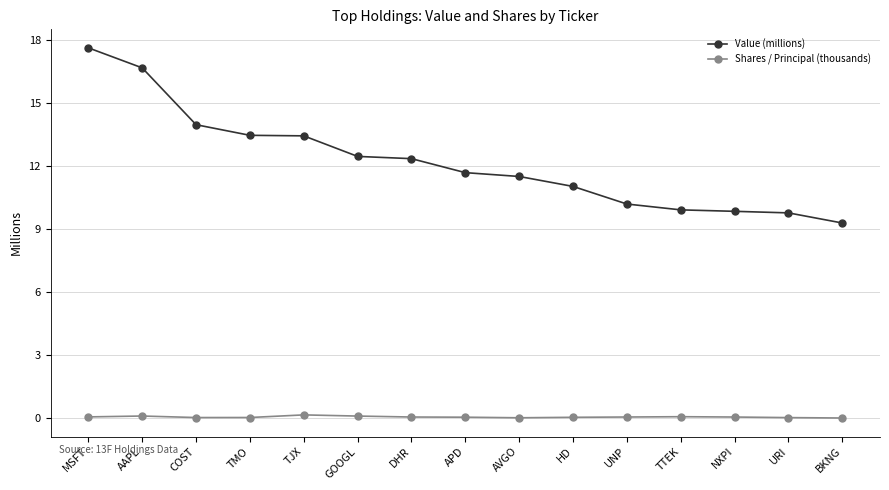

List the series in order of their peak value, highest first.

Value (millions), Shares / Principal (thousands)